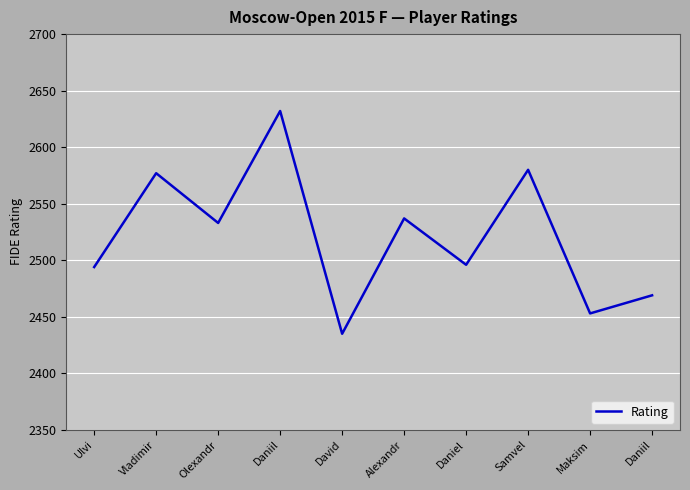

What is the label of the 9th point from the left?

Maksim